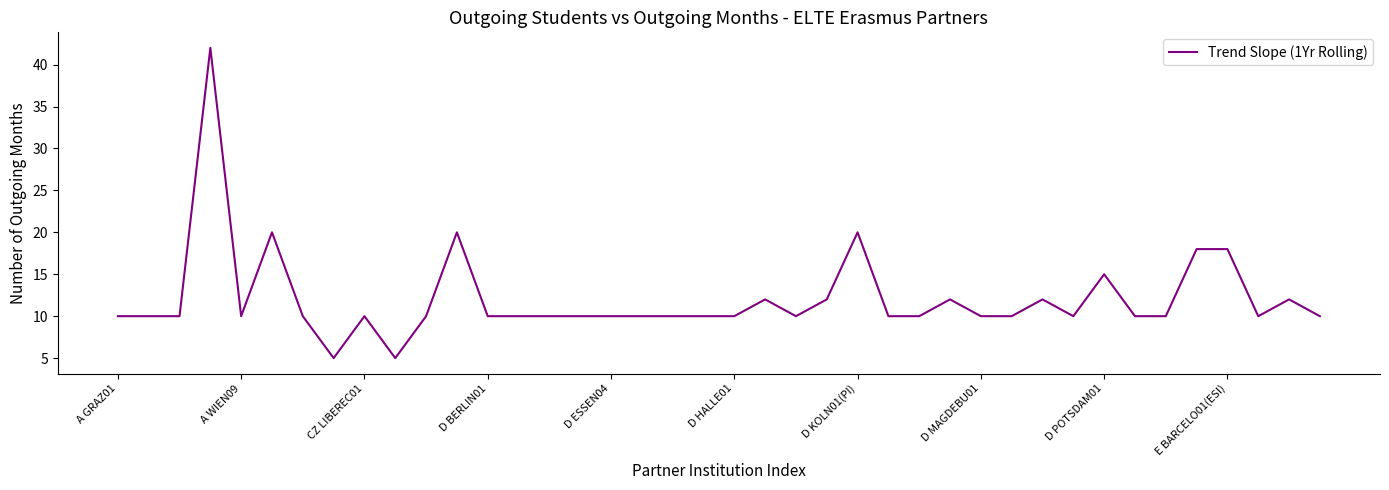

How many distinct data groups are displayed?

1